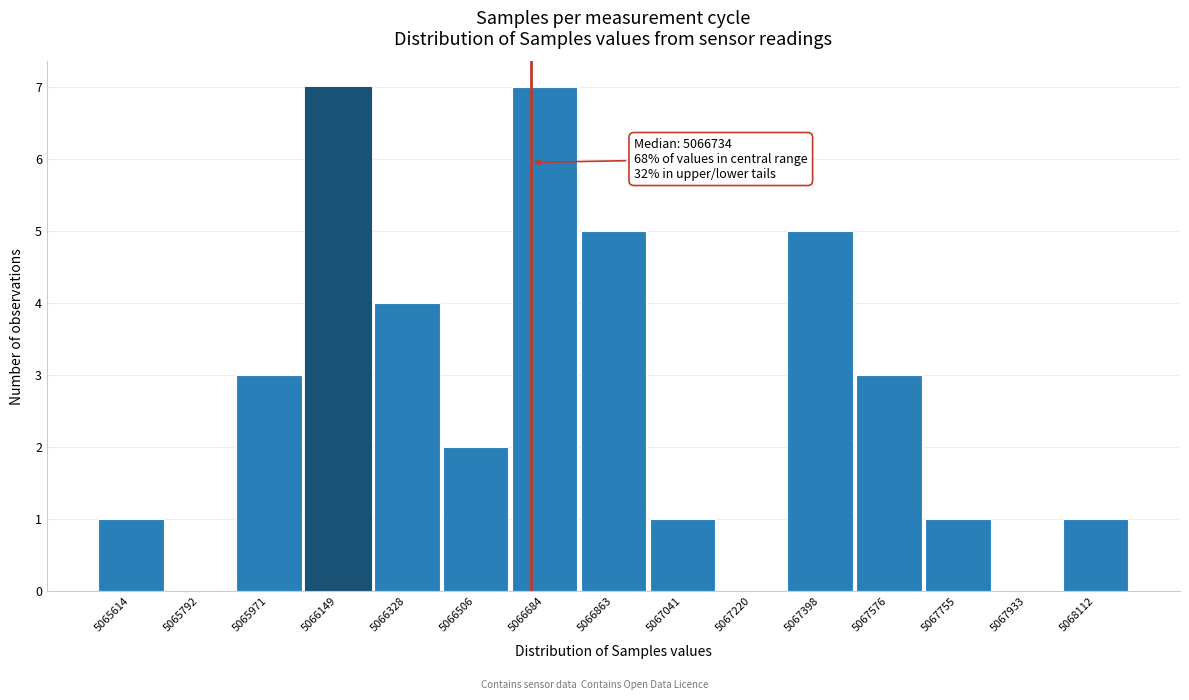

Reading left to right, what are all the values shown in this chart?

5065614=1	5065792=0	5065971=3	5066149=7	5066328=4	5066506=2	5066684=7	5066863=5	5067041=1	5067220=0	5067398=5	5067576=3	5067755=1	5067933=0	5068112=1